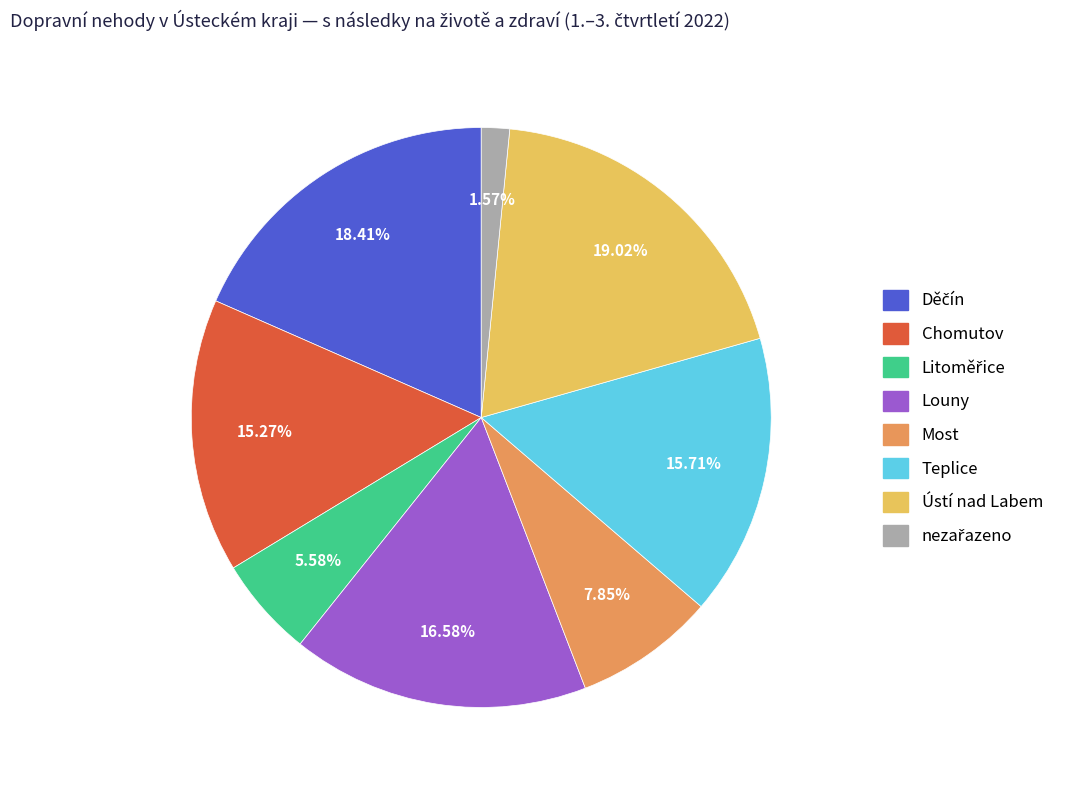

To the nearest percent, what portion does Teplice represent?

16%